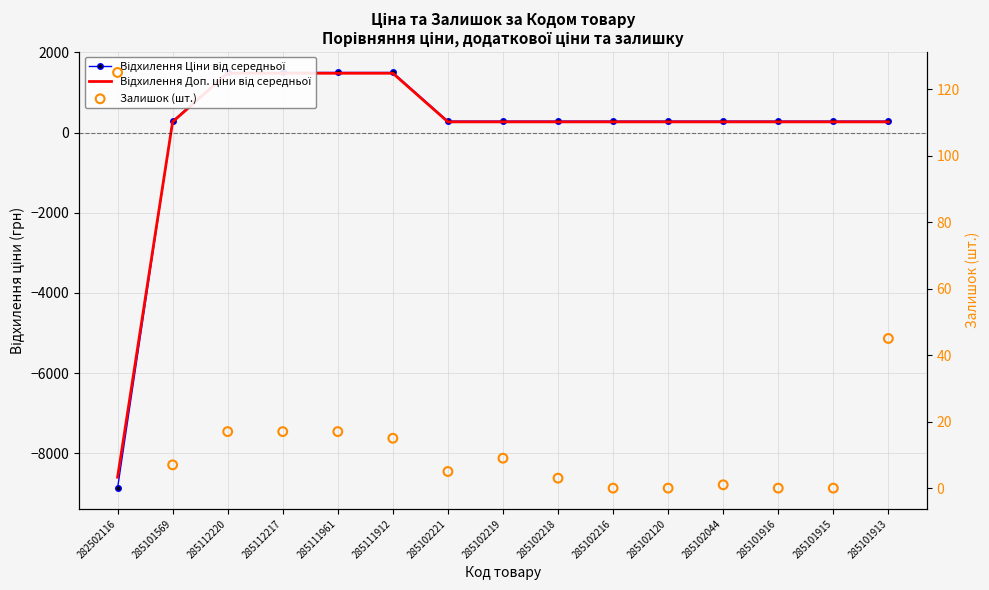

What is the total value across all series at 285101913?

599.5